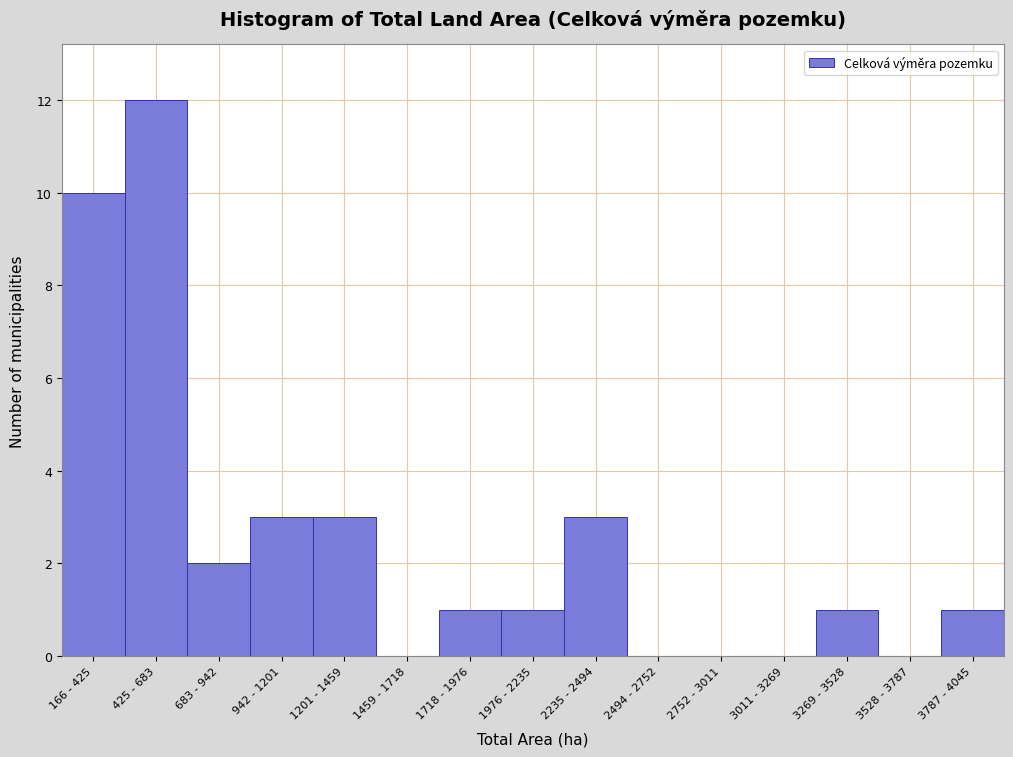

Reading right to left, extract all data points from this chart.

3787 - 4045=1	3528 - 3787=0	3269 - 3528=1	3011 - 3269=0	2752 - 3011=0	2494 - 2752=0	2235 - 2494=3	1976 - 2235=1	1718 - 1976=1	1459 - 1718=0	1201 - 1459=3	942 - 1201=3	683 - 942=2	425 - 683=12	166 - 425=10